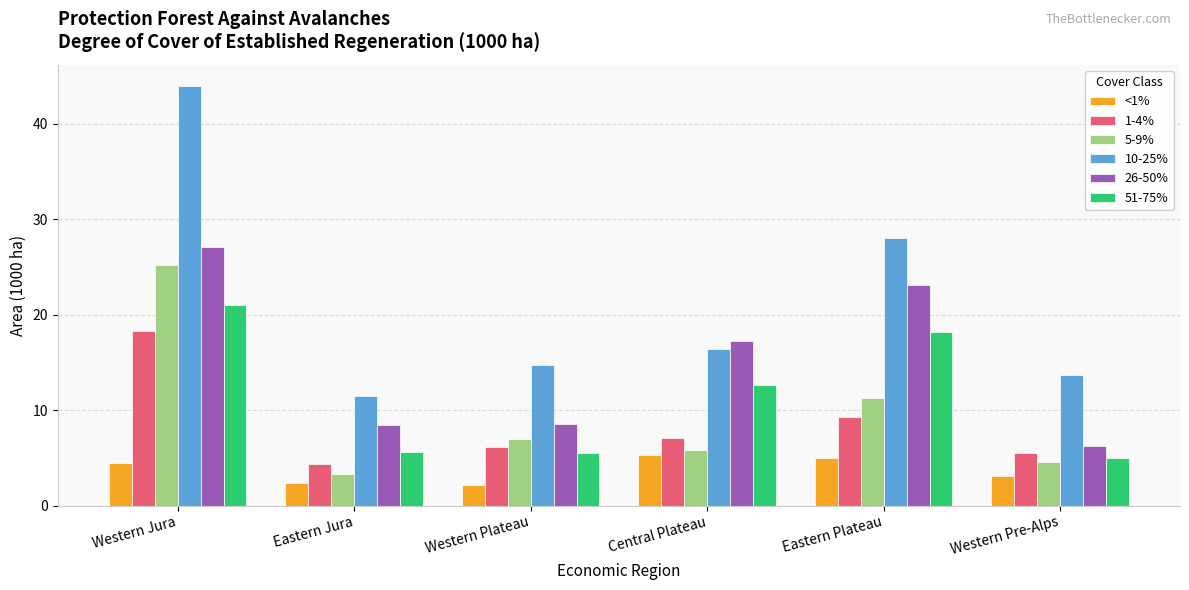

What is the label of the 3rd bar from the left?

Western Plateau